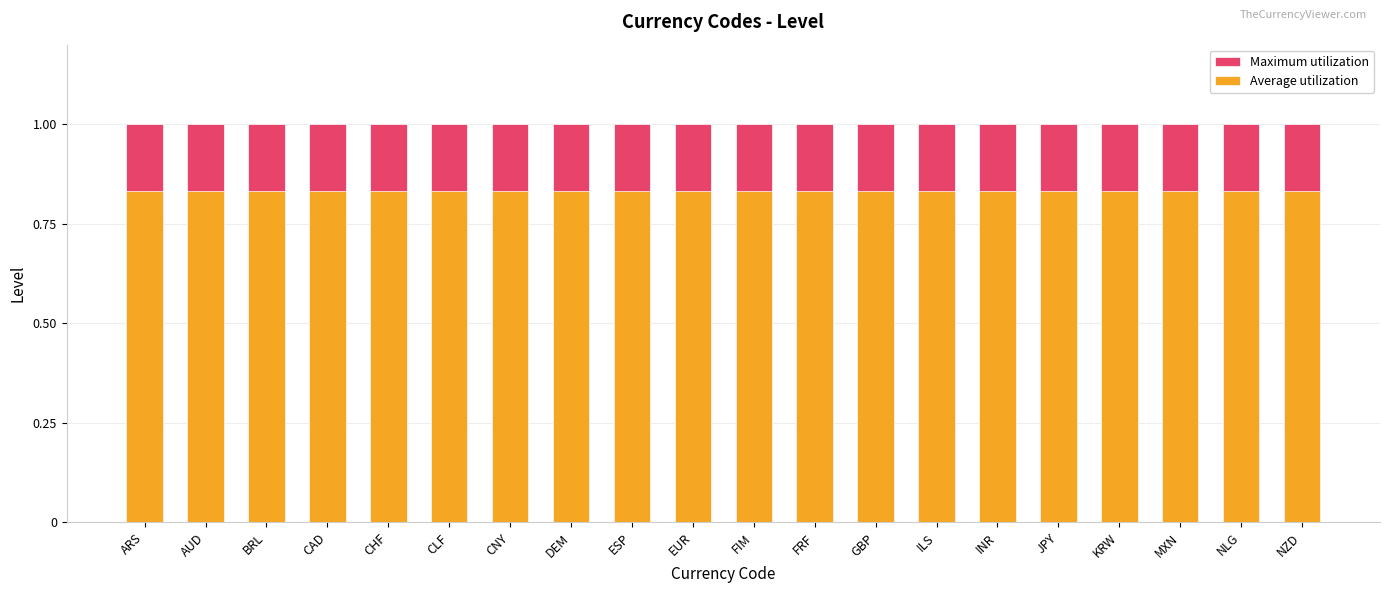

What position from the right is KRW?

4